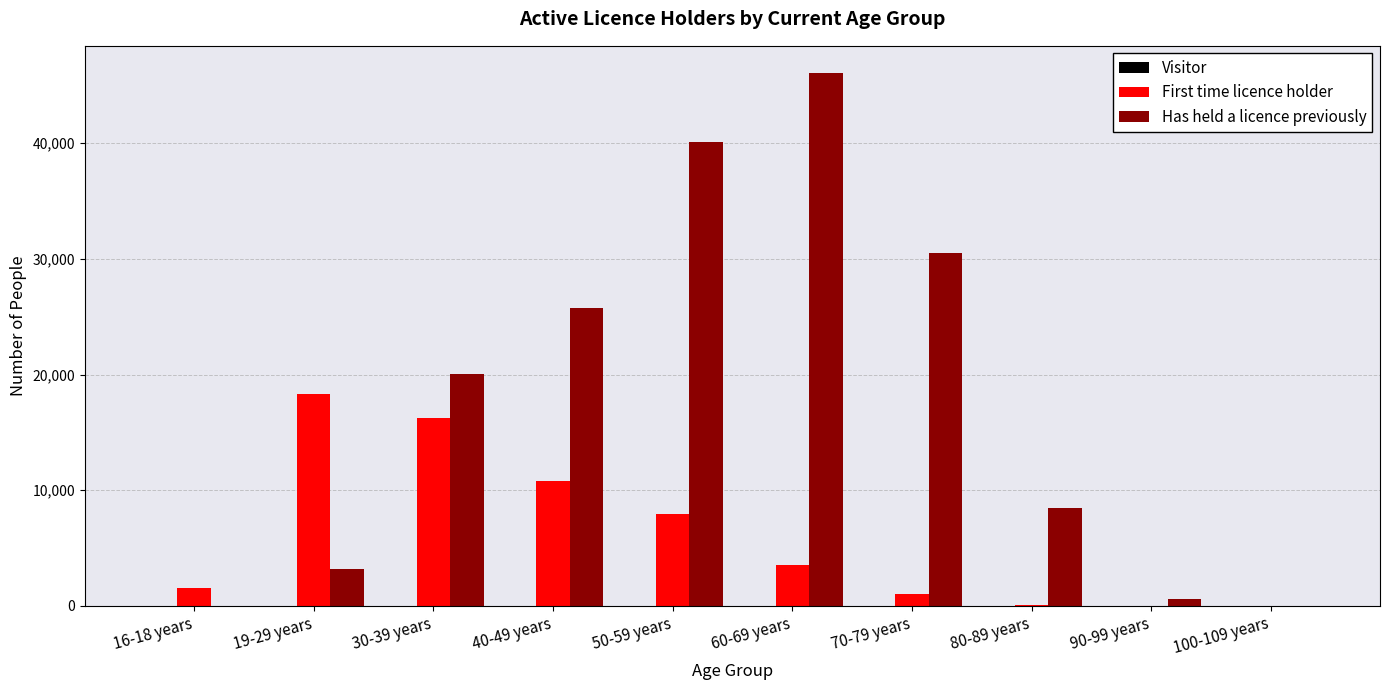

Between 16-18 years and 50-59 years, which series saw the biggest shift?

Has held a licence previously